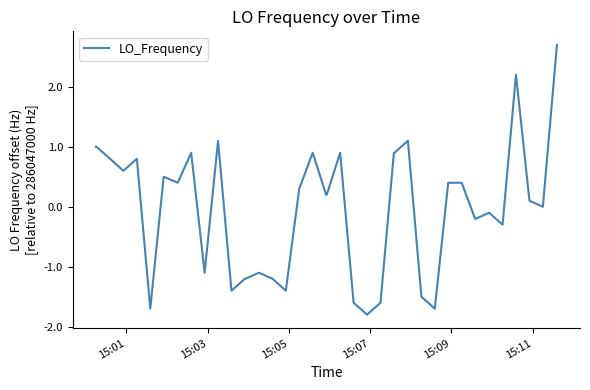

What is the smallest value displayed?

-1.8